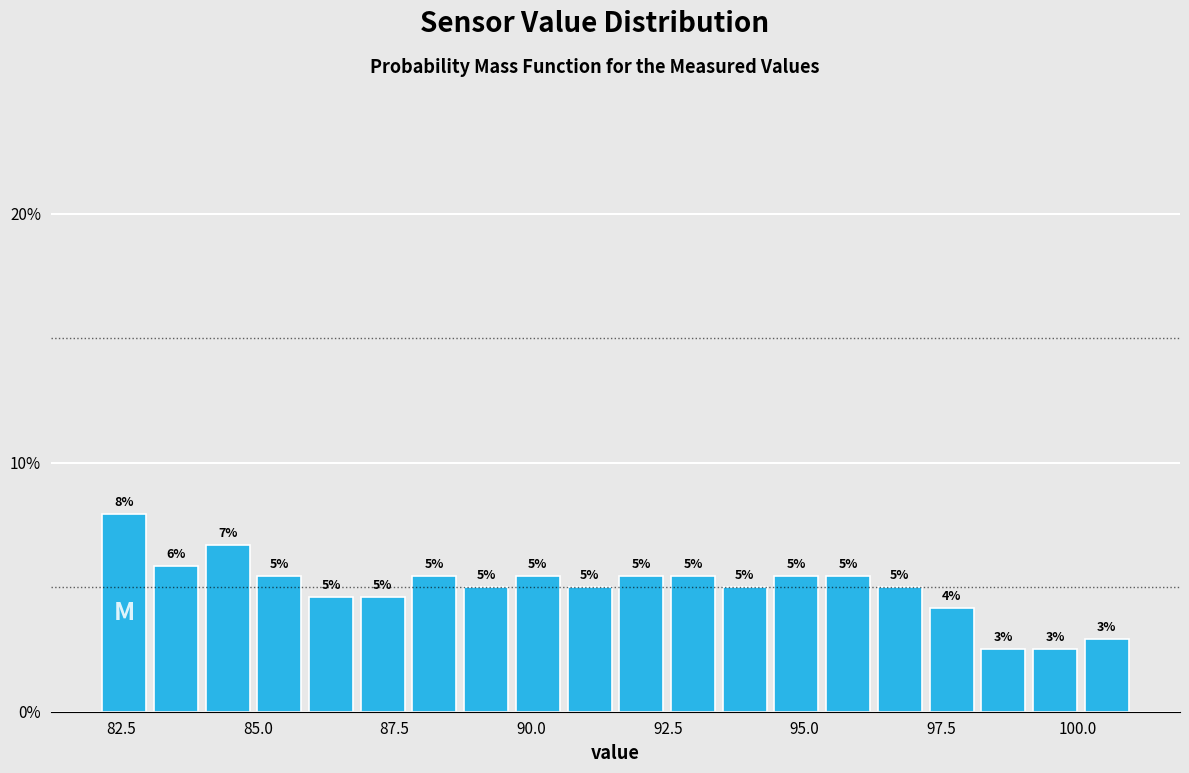

Read against the x-axis, roughly where is the centre of the tallest bar?

82.5